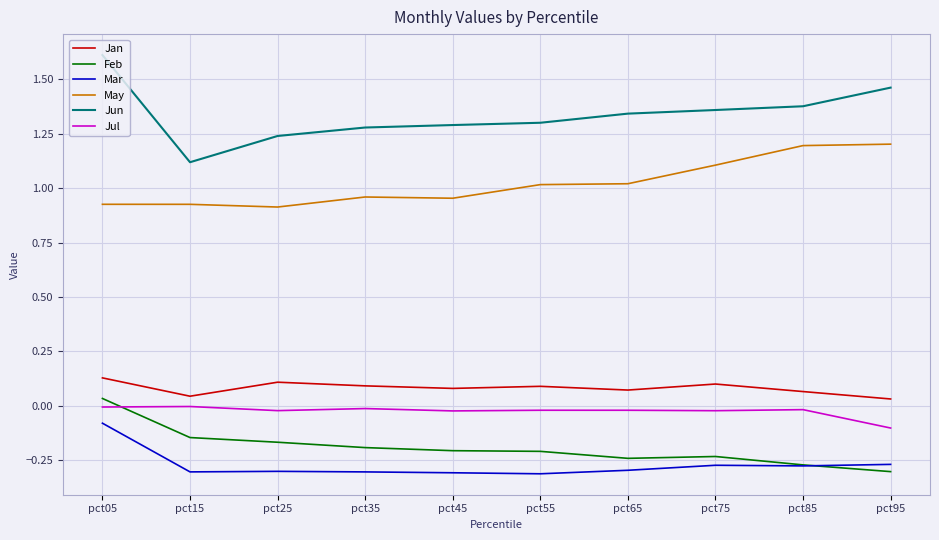

What is the total value across all series at pct65?

1.9